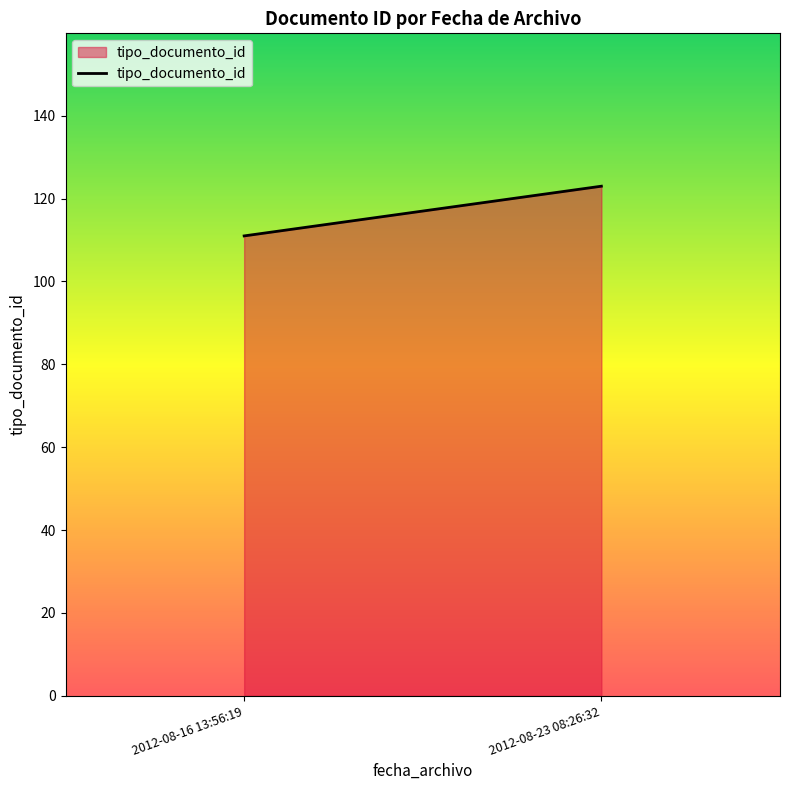

Count the number of data series in this chart.

1